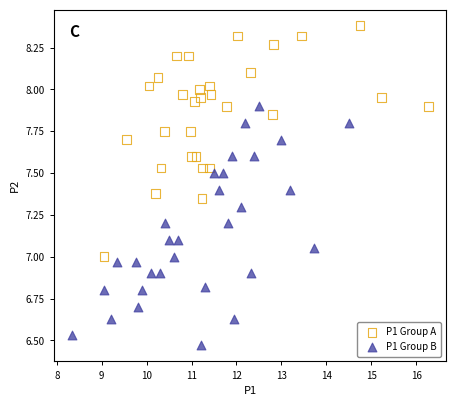

Which series contains the lowest Y value?

P1 Group B